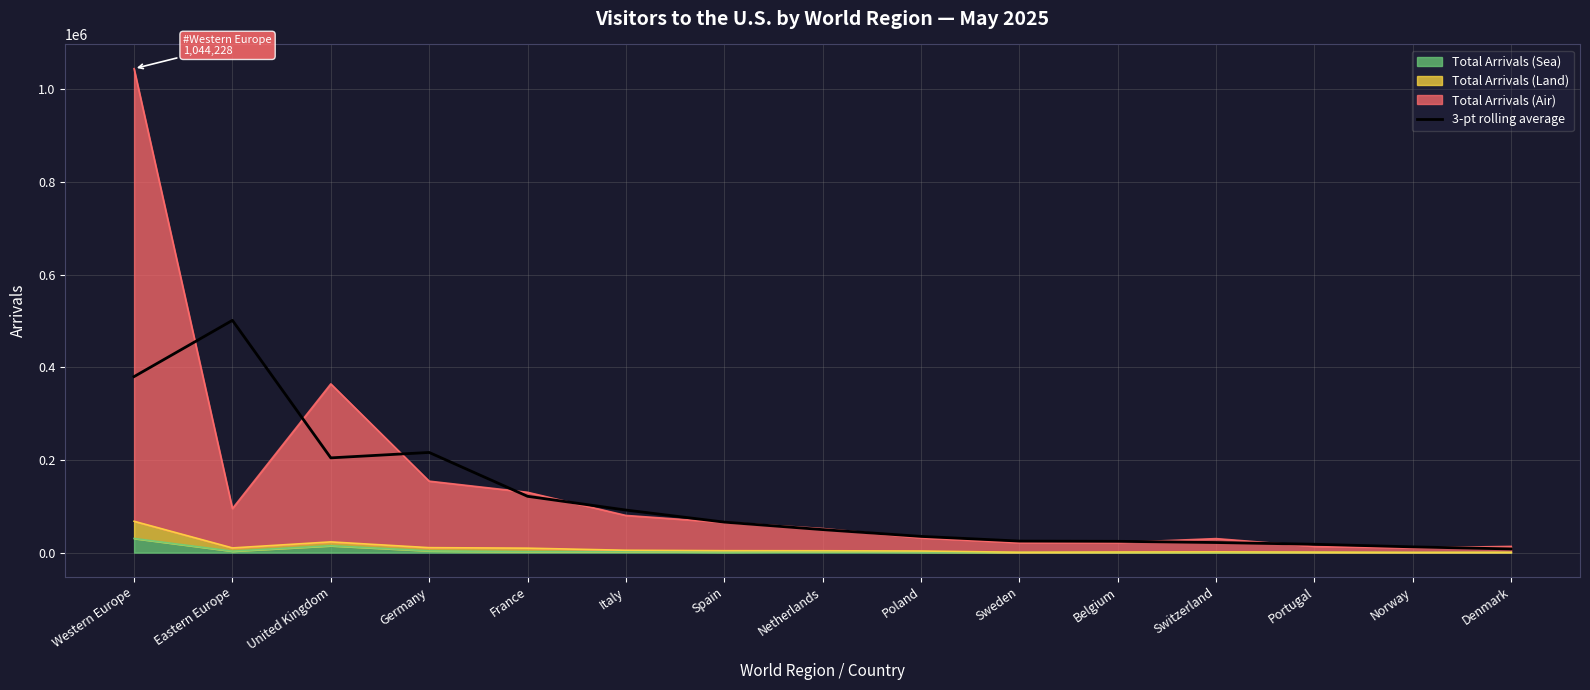

Where is the first local minimum?

United Kingdom